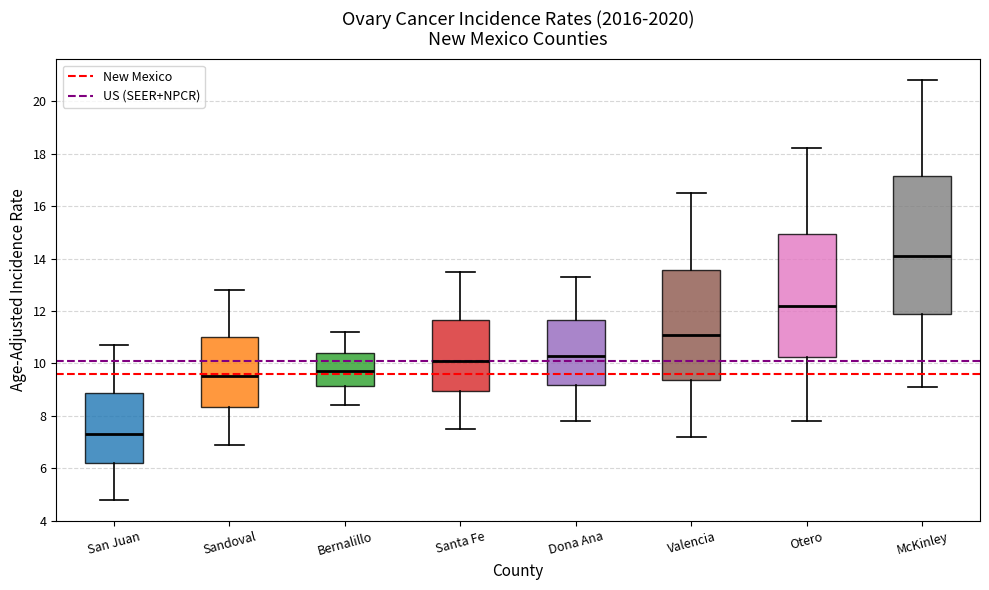

Which box is the tallest, from its lower edge to its upper edge?

McKinley